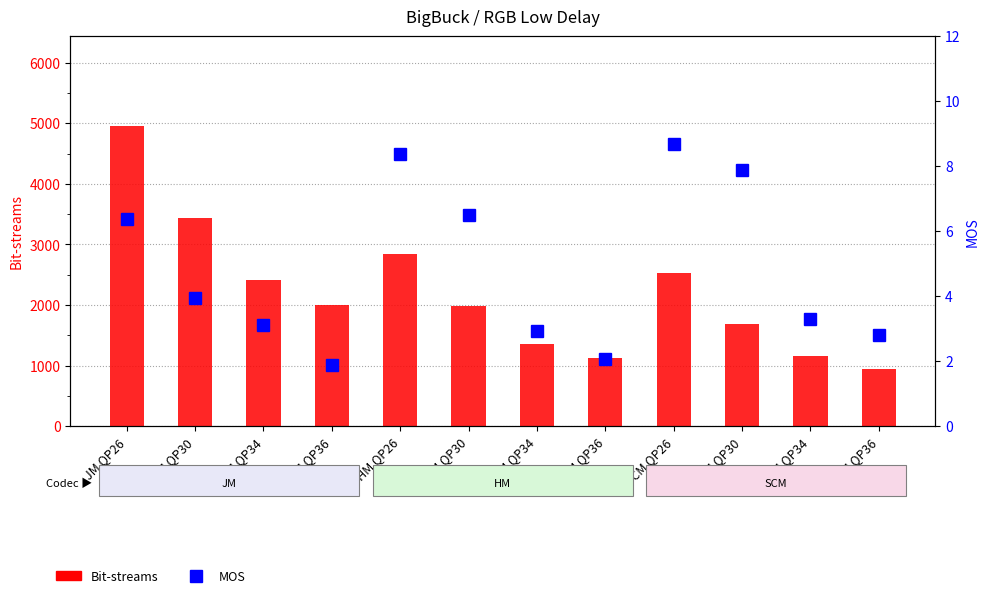

What are all the series names shown in the legend?

Bit-streams, MOS